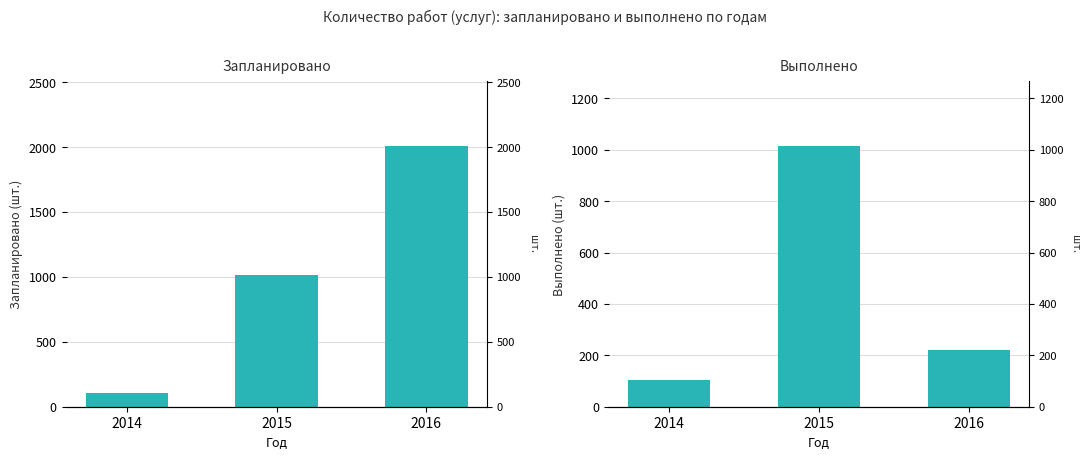

What is the average value of the выполнено series?

446